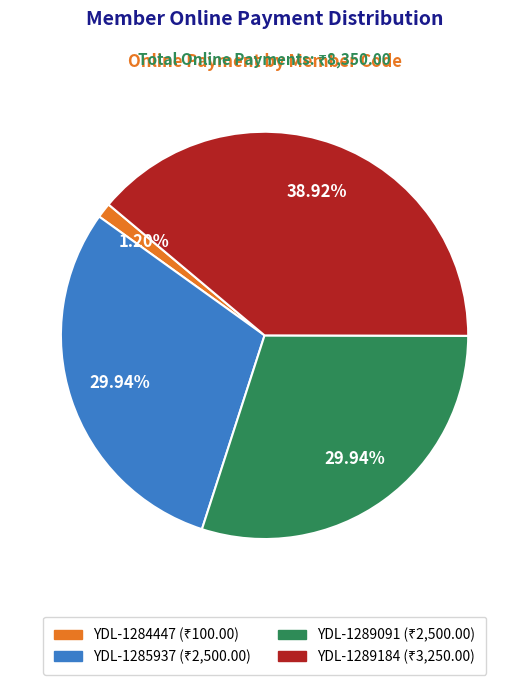

Is there any slice that represents more than half of the pie?

No